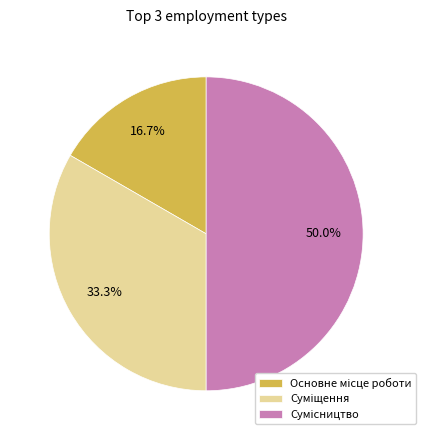

To the nearest percent, what is the combined percentage of Сумісництво and Основне місце роботи?

67%